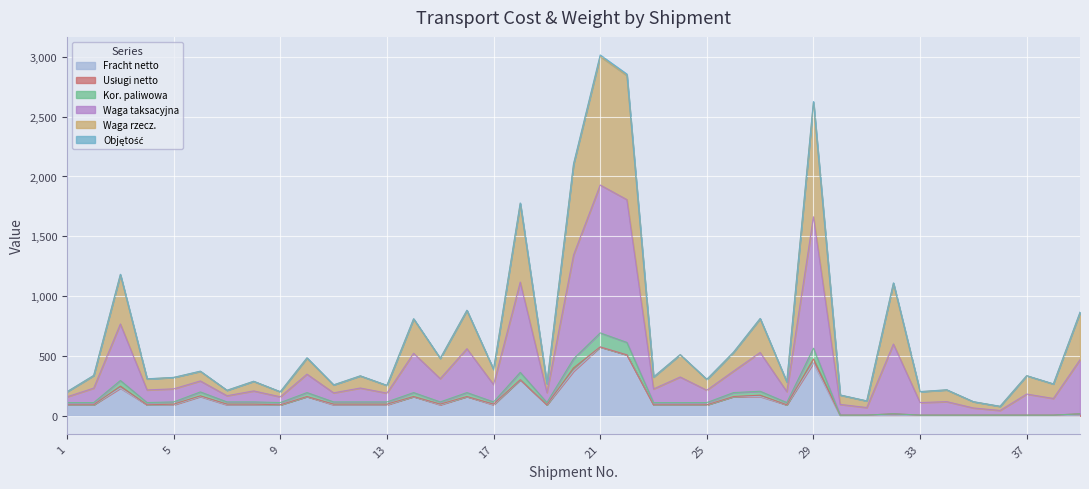

List the labels in order of Waga taksacyjna value, largest first.

21, 22, 29, 20, 18, 3, 32, 16, 39, 27, 14, 26, 24, 10, 15, 17, 6, 2, 37, 12, 23, 5, 4, 25, 8, 28, 19, 38, 11, 13, 34, 7, 33, 1, 9, 30, 31, 35, 36